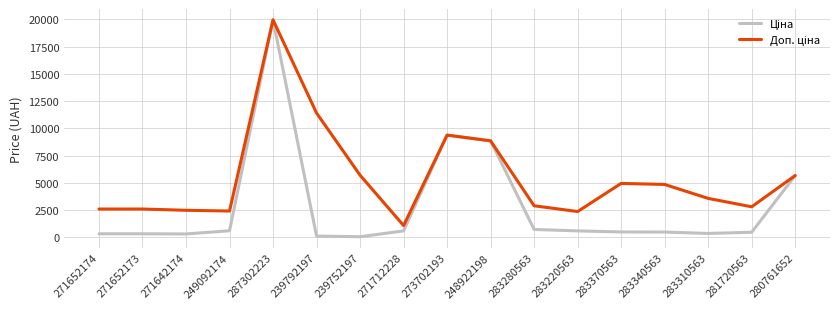

At which category is the sum across all series the highest?

287302223